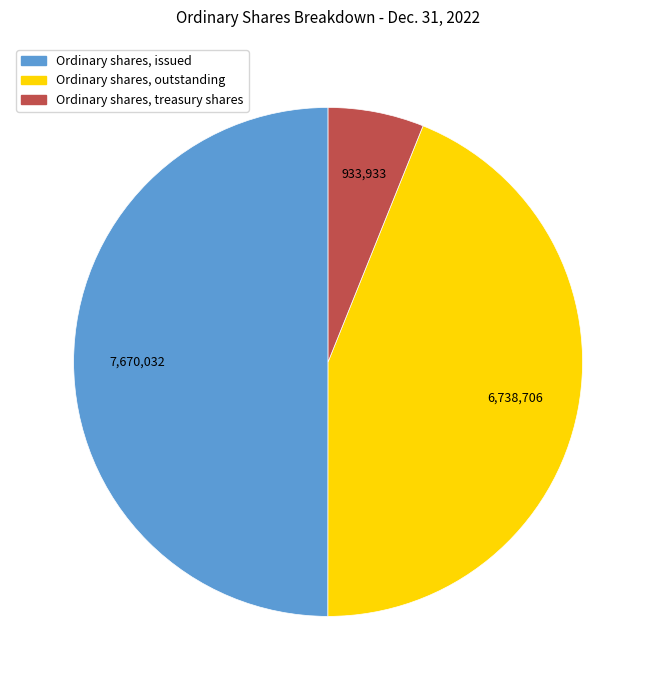

Between Ordinary shares, issued and Ordinary shares, outstanding, which is larger?

Ordinary shares, issued